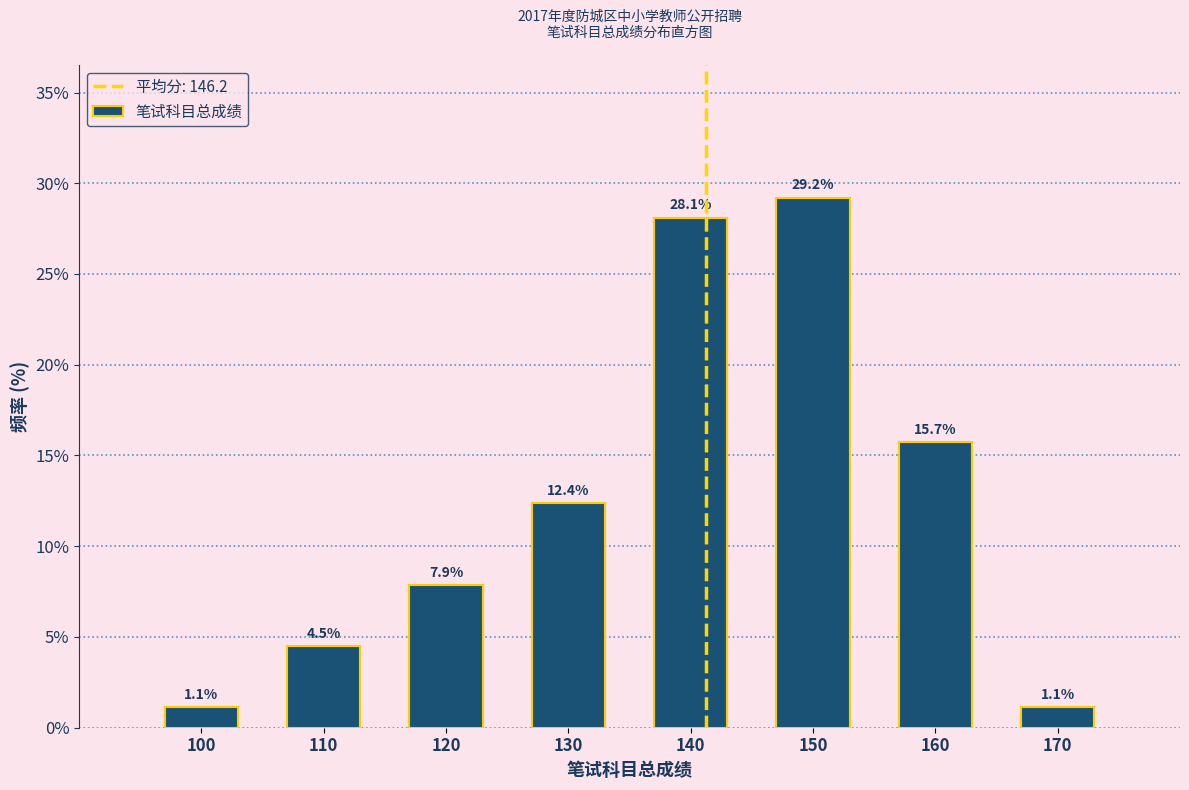

Reading left to right, list all the values displayed in this chart.

1.1	4.5	7.9	12.4	28.1	29.2	15.7	1.1